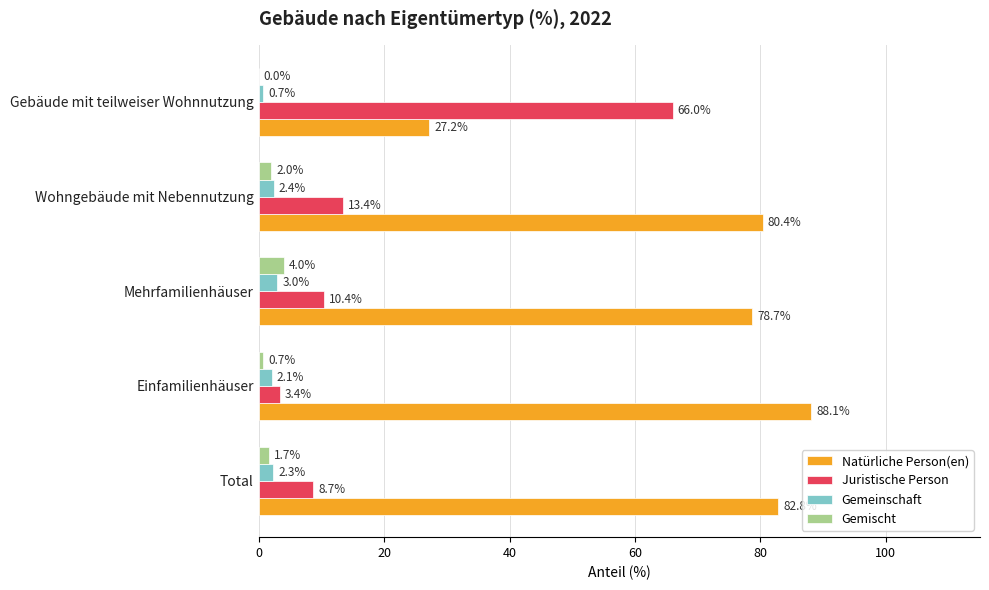

What is the sum of all Natürliche Person(en) values?

357.2